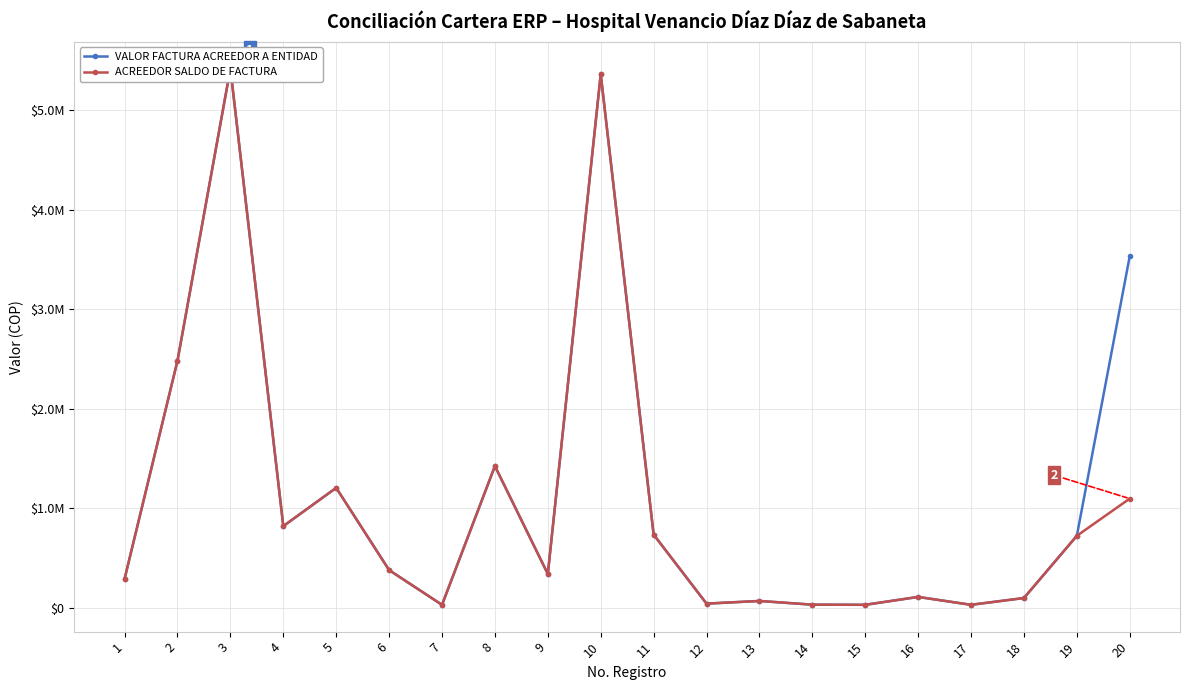

What is the average value of the ACREEDOR SALDO DE FACTURA series?

1035524